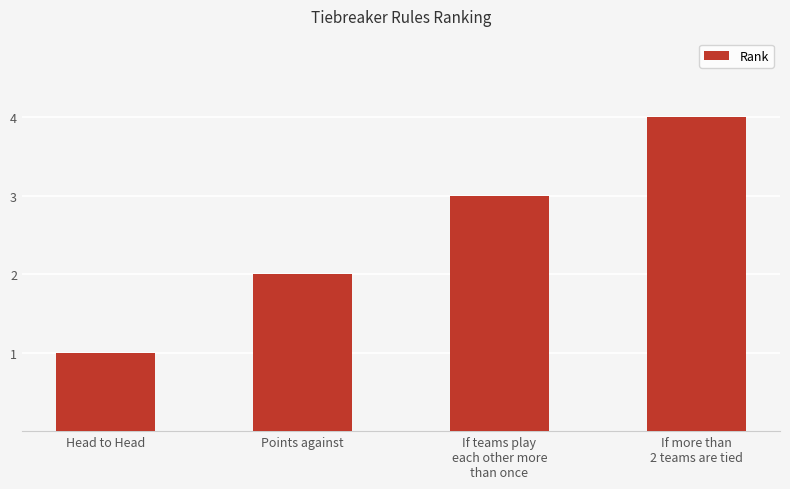

List the labels in order of value, largest first.

If more than
2 teams are tied, If teams play
each other more
than once, Points against, Head to Head